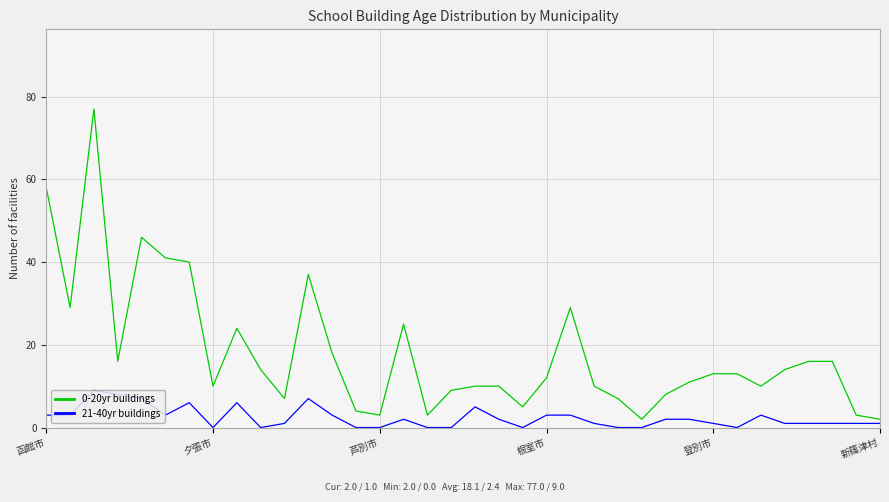

Reading right to left, transcribe all the data shown in this chart.

0-20yr buildings: 2	3	16	16	14	10	13	13	11	8	2	7	10	29	12	5	10	10	9	3	25	3	4	18	37	7	14	24	10	40	41	46	16	77	29	58
21-40yr buildings: 1	1	1	1	1	3	0	1	2	2	0	0	1	3	3	0	2	5	0	0	2	0	0	3	7	1	0	6	0	6	3	7	8	9	3	3